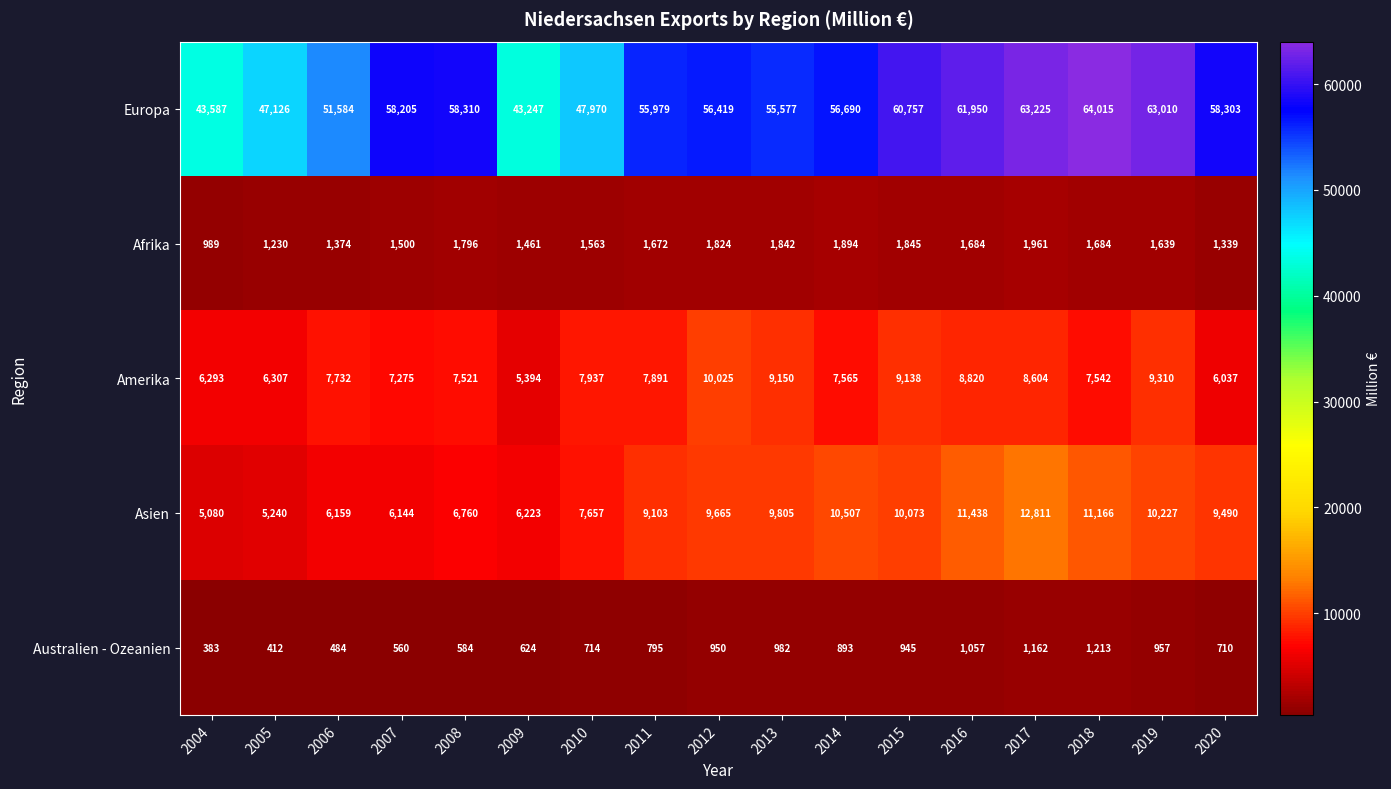

The value of Afrika at 2019 is 626. True or false?

False